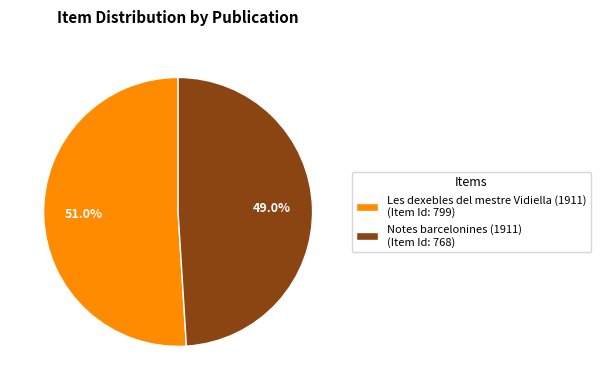

What is the ratio of the value at Les dexebles del mestre Vidiella (1911) to the value at Notes barcelonines (1911)?

1.0